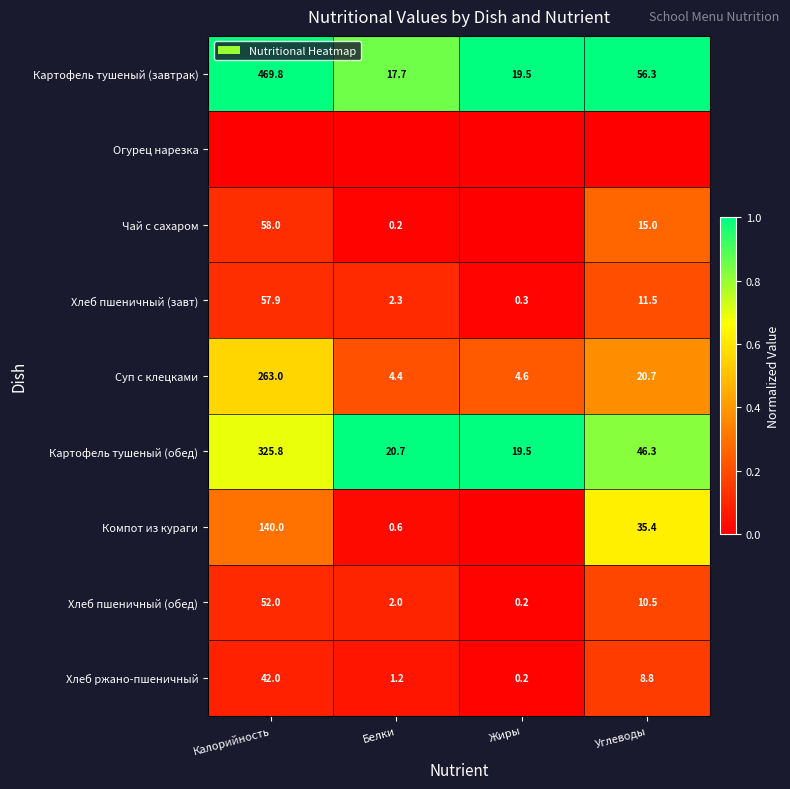

The Картофель тушеный (завтрак) series shows 1.3 at Белки. True or false?

False